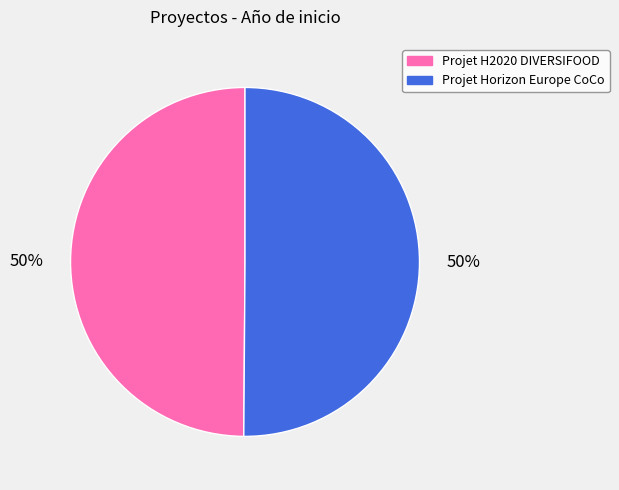

To the nearest percent, what percentage of the pie is Projet H2020 DIVERSIFOOD?

50%